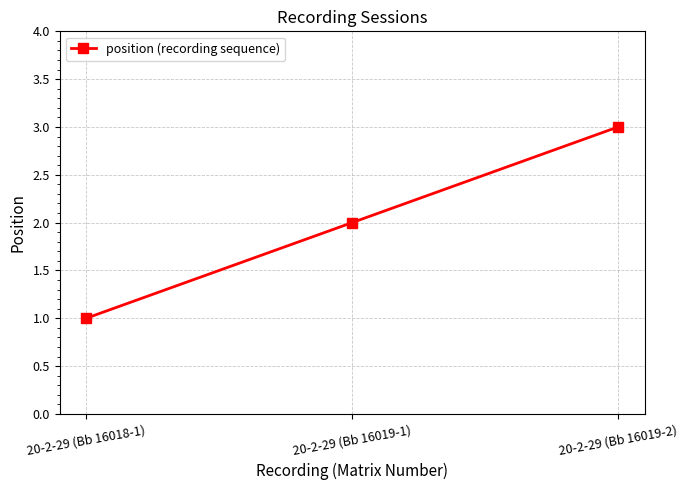

At which label is the value closest to 2?

20-2-29 (Bb 16019-1)